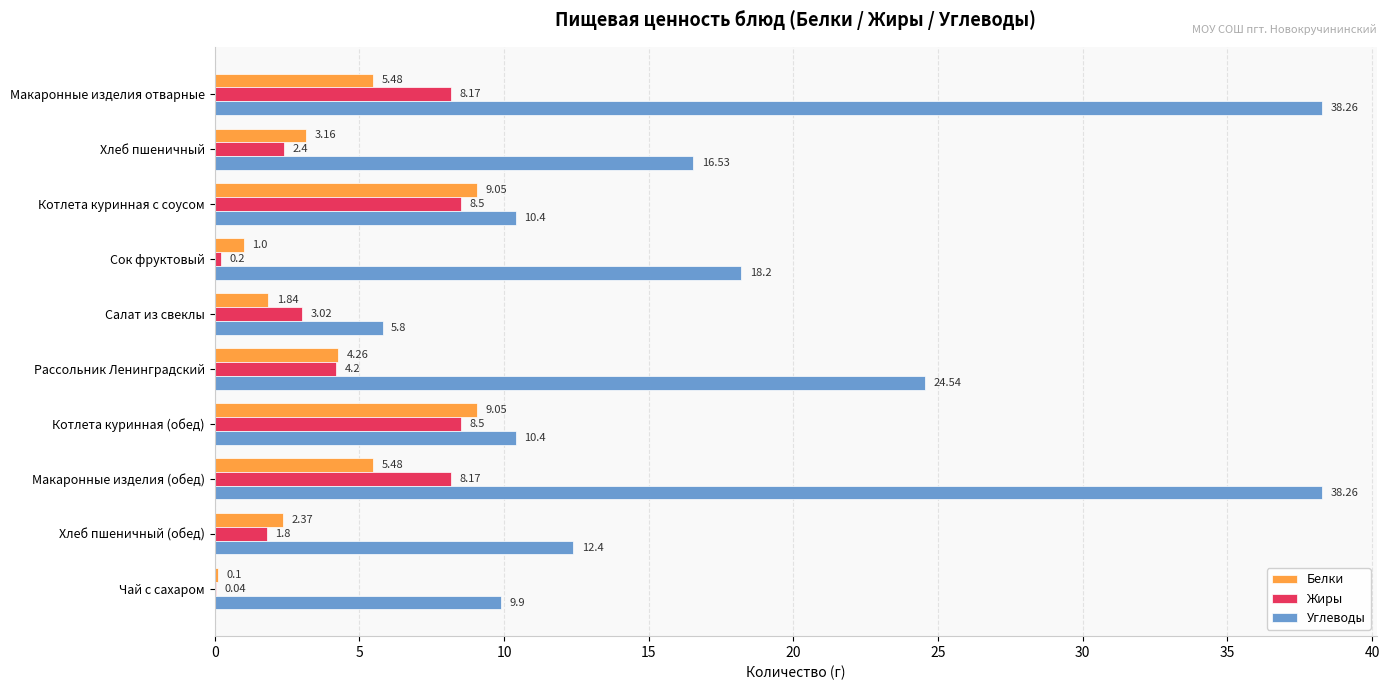

Between Хлеб пшеничный and Чай с сахаром, which series saw the biggest shift?

Углеводы